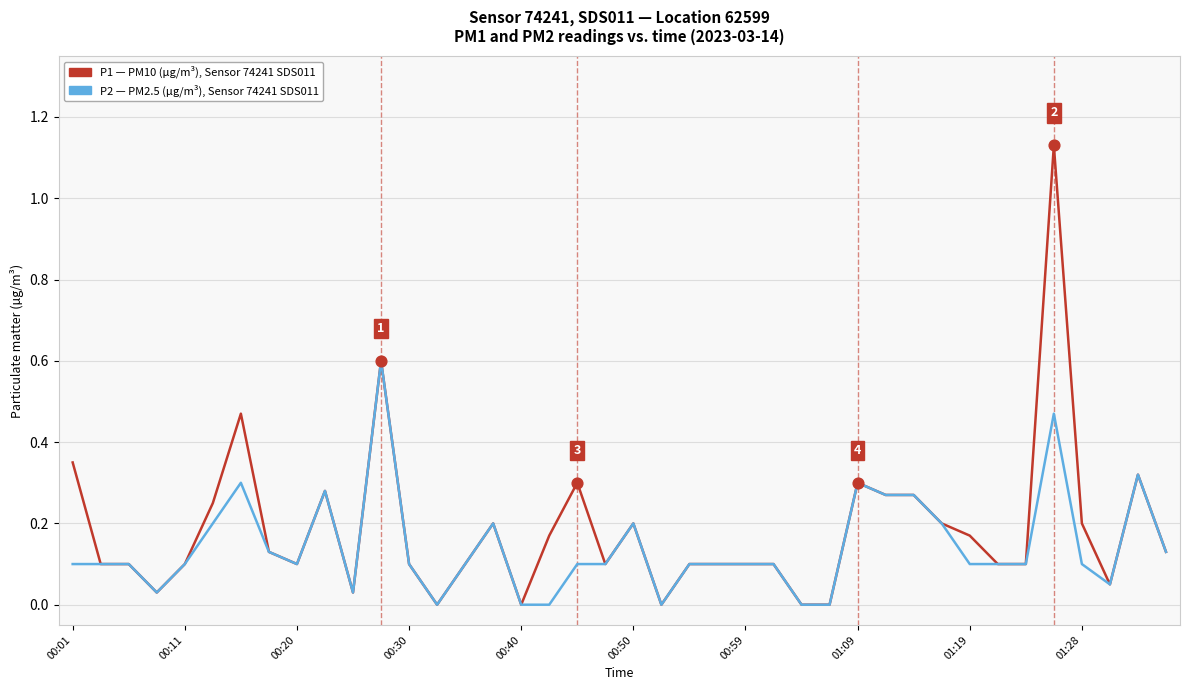

Does the chart have visible grid lines?

Yes